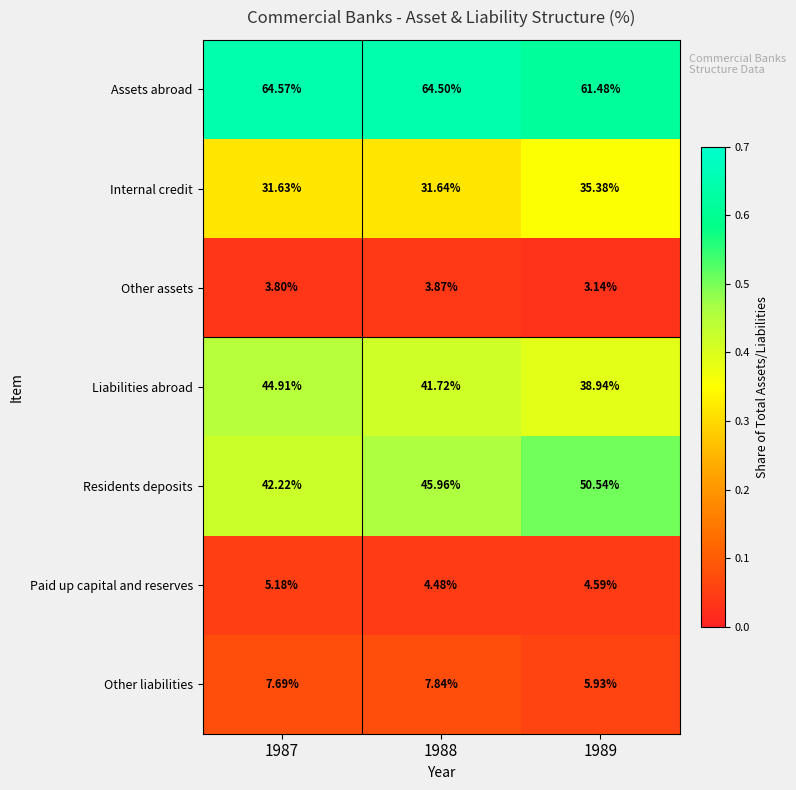

Rank the series at 1989 from lowest to highest value.

Other assets, Paid up capital and reserves, Other liabilities, Internal credit, Liabilities abroad, Residents deposits, Assets abroad